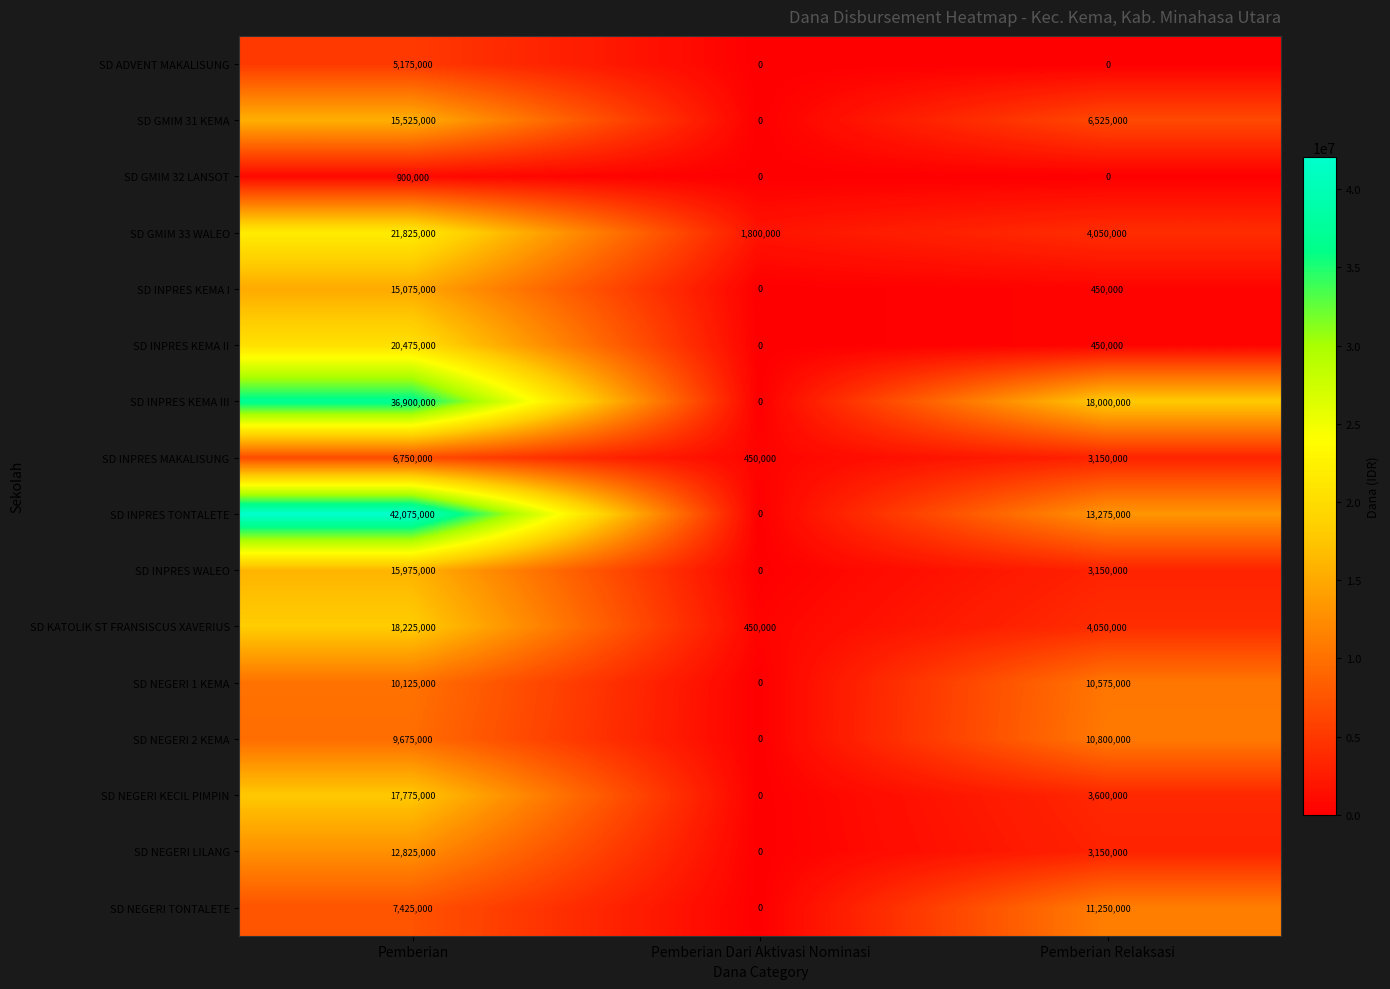

What is the difference between the second highest and minimum values in the SD INPRES WALEO series?

3150000